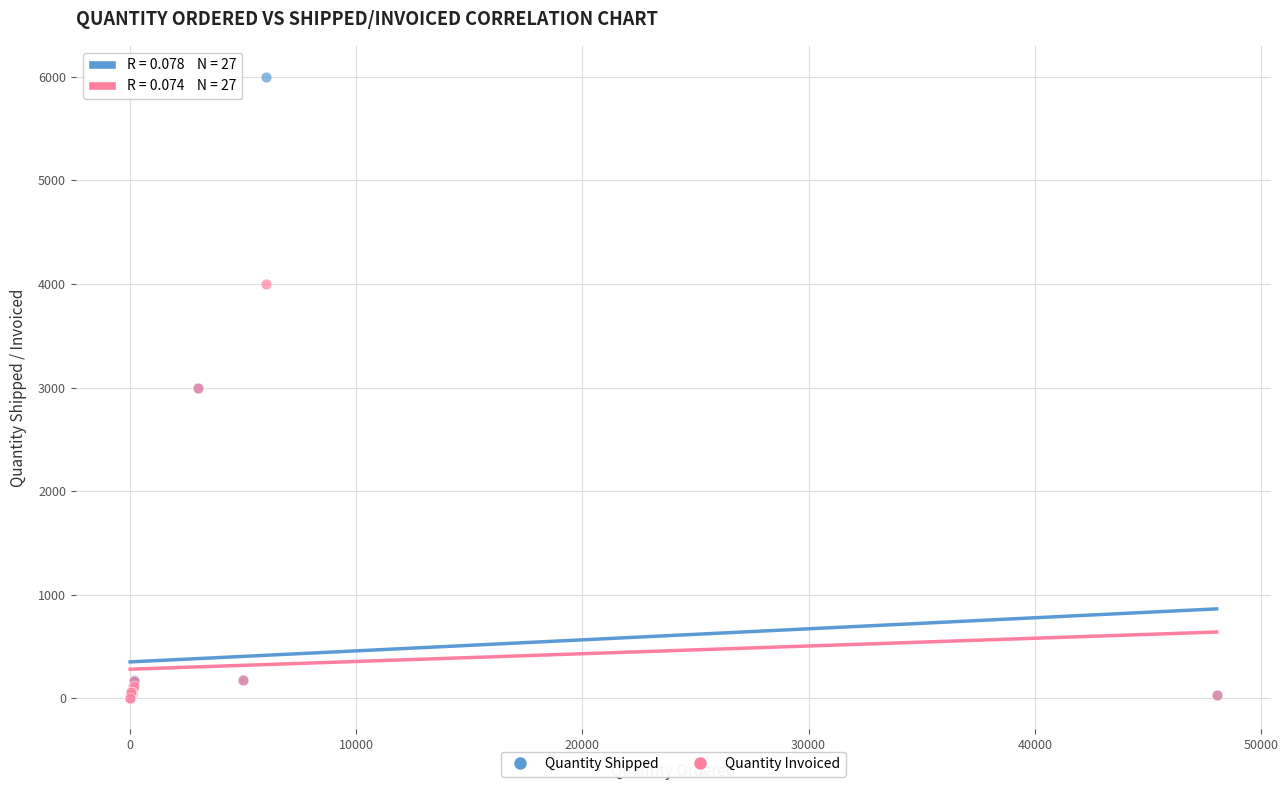

What are all the series names shown in the legend?

Quantity Shipped, Quantity Invoiced